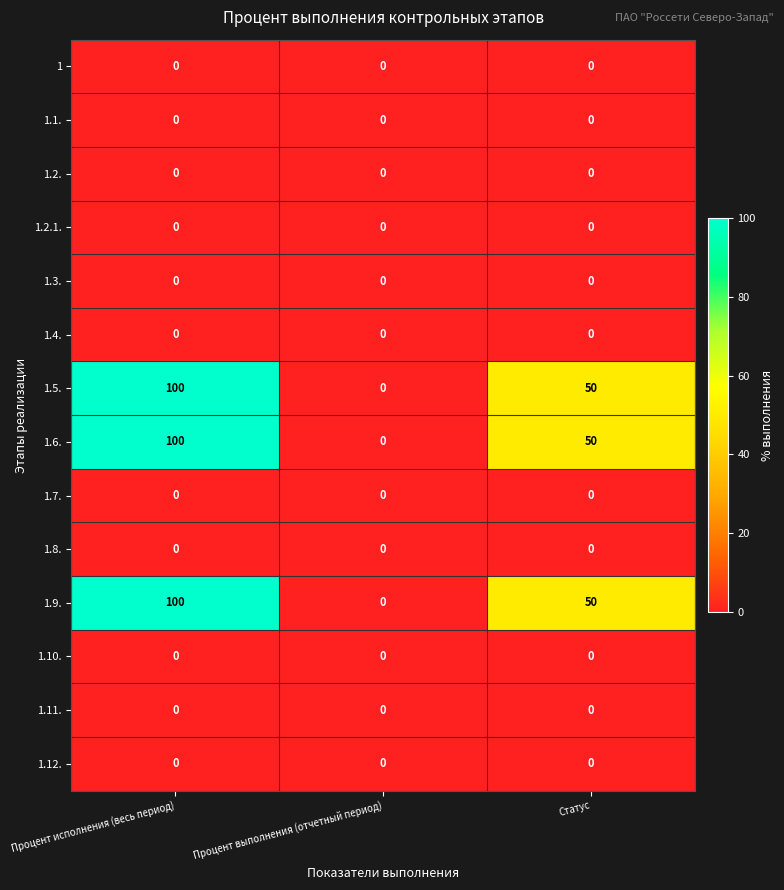

Rank the categories by 1.6. value from highest to lowest.

Процент исполнения (весь период), Статус, Процент выполнения (отчетный период)